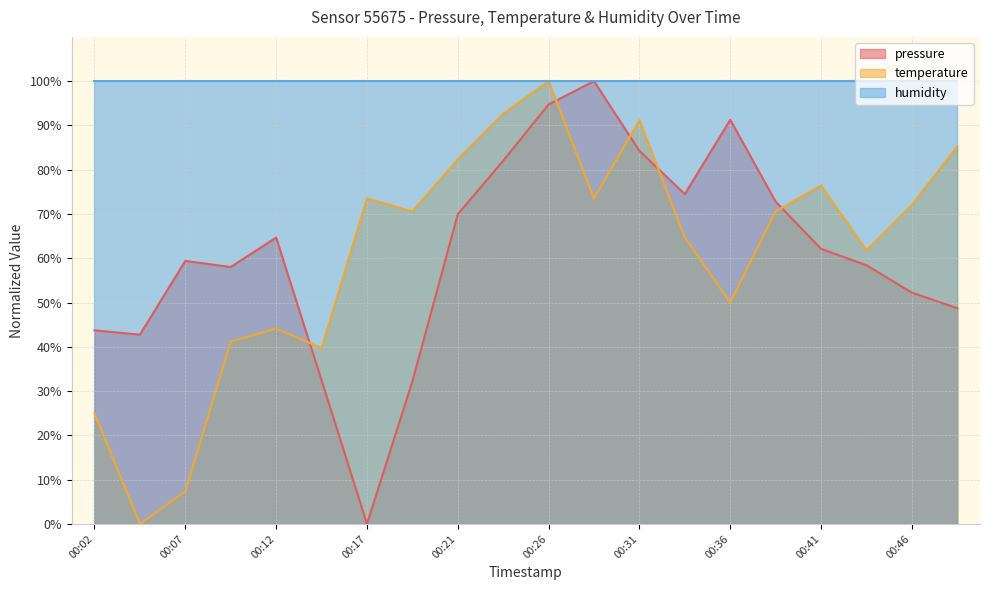

Between 00:04 and 00:26, which series saw the biggest shift?

temperature